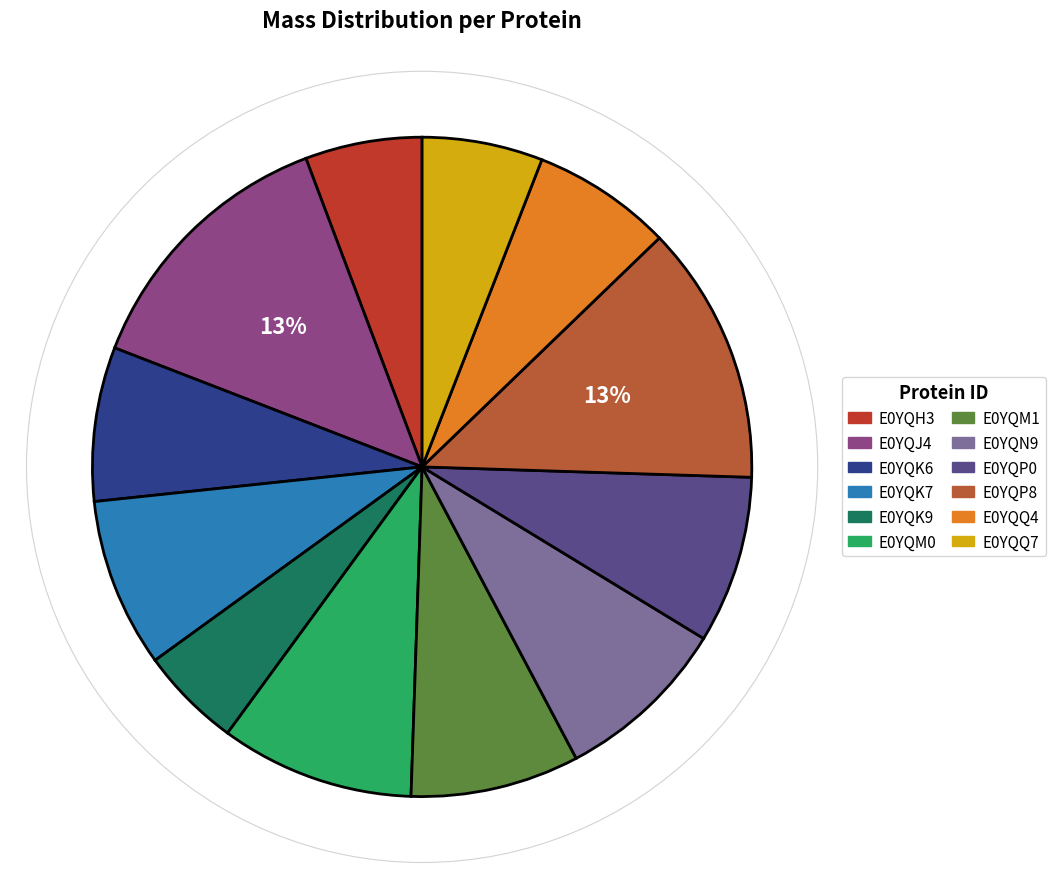

Rank the categories by value from highest to lowest.

E0YQJ4, E0YQP8, E0YQM0, E0YQN9, E0YQK7, E0YQM1, E0YQP0, E0YQK6, E0YQQ4, E0YQQ7, E0YQH3, E0YQK9